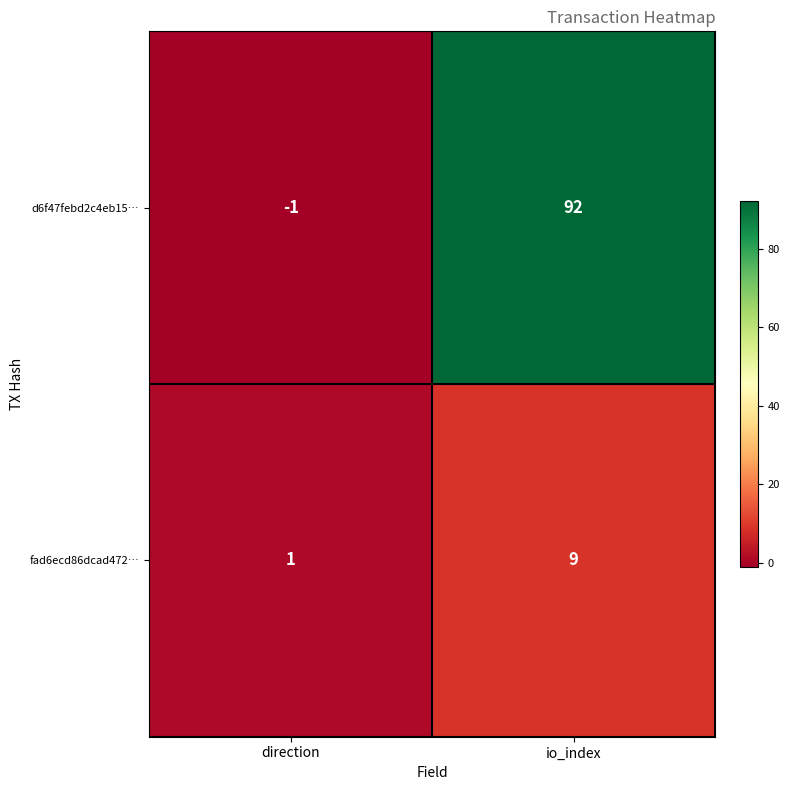

How many values in d6f47febd2c4eb15… are above zero?

1